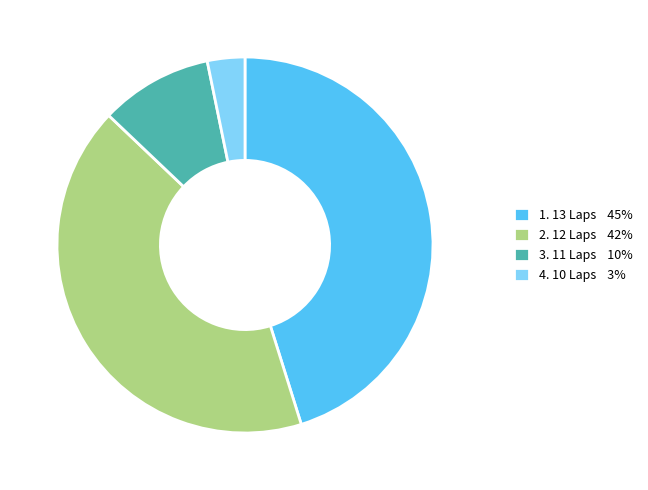

What is the largest slice in the pie chart?

1. 13 Laps 45%